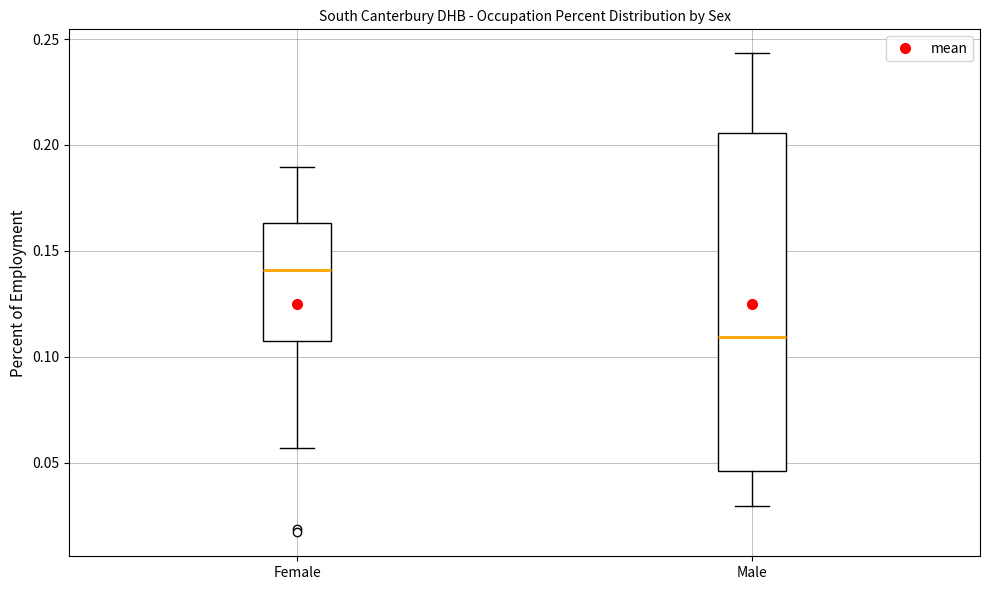

Reading left to right, read every box against the y-axis: the position of its median line, the range the box covers, and the ends of its whiskers. The values are not printed on the chart, so give them approximately, as read against the axis.

Female: median 0.140, box 0.110 to 0.165, whiskers 0.055 to 0.190
Male: median 0.110, box 0.045 to 0.205, whiskers 0.030 to 0.245